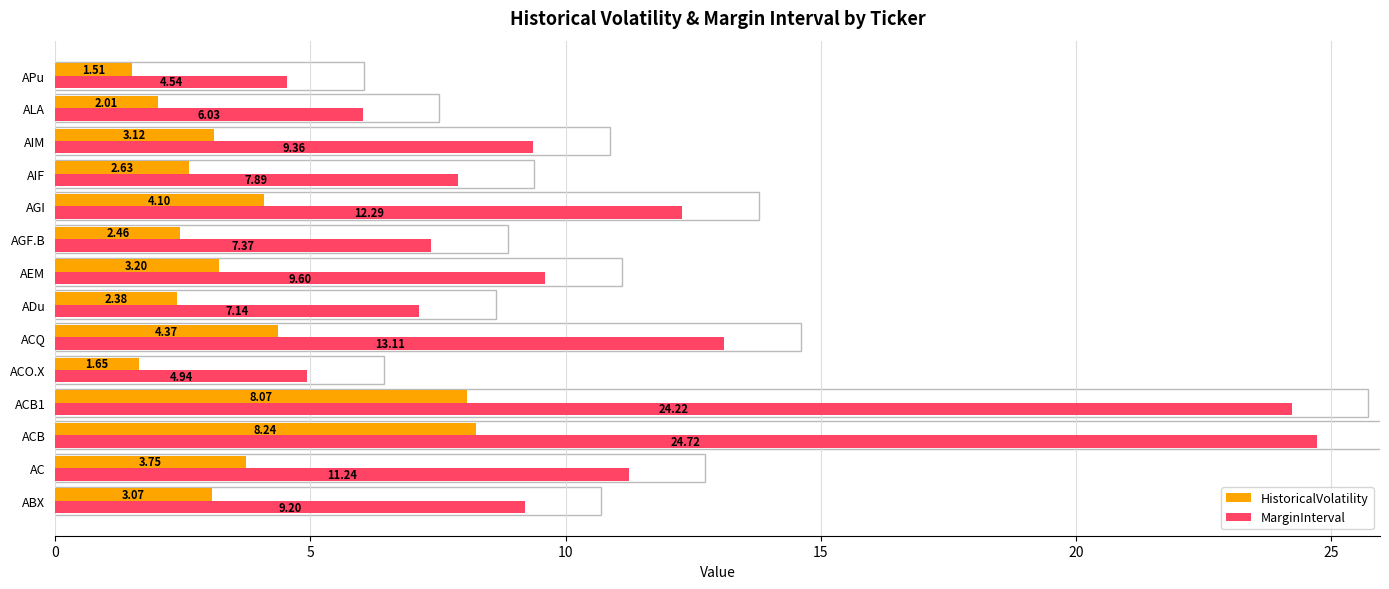

What is the difference between the second highest and minimum values in the MarginInterval series?

19.7